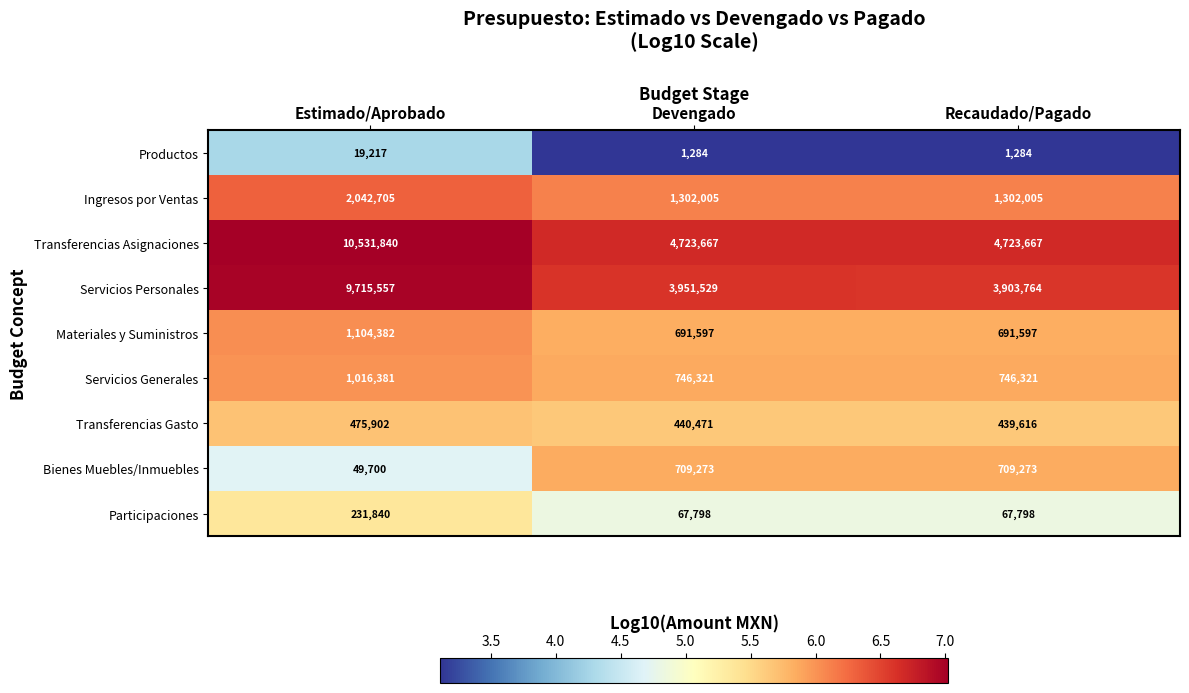

What is the difference between the Transferencias Gasto values at Estimado/Aprobado and Devengado?

35431